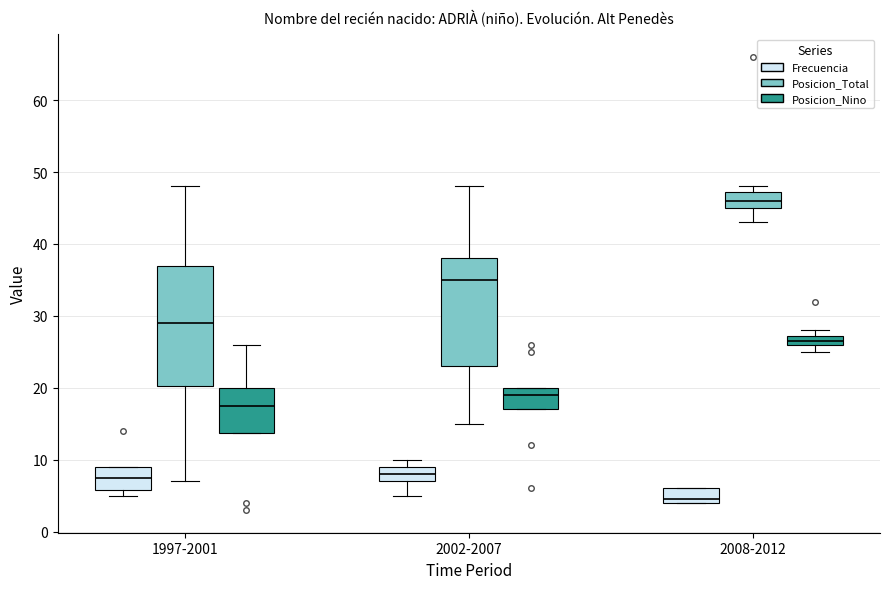

Where is the lower edge of the box for 2008-2012 (Frecuencia) on the y-axis? The values are not printed on the chart, so give them approximately, as read against the axis.

4